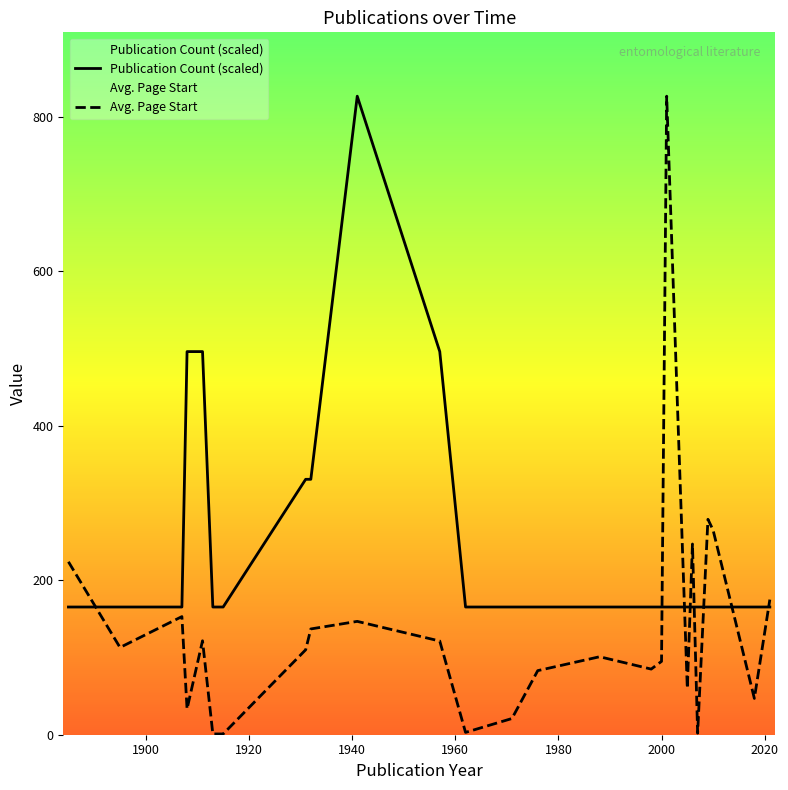

Which series has the largest total across all categories?

Publication Count (scaled)